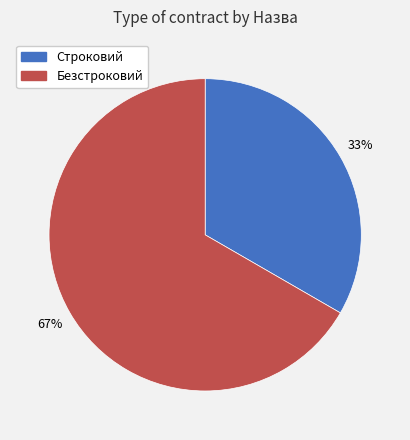

Approximately how many times larger is the value at Безстроковий compared to Строковий?

2.0